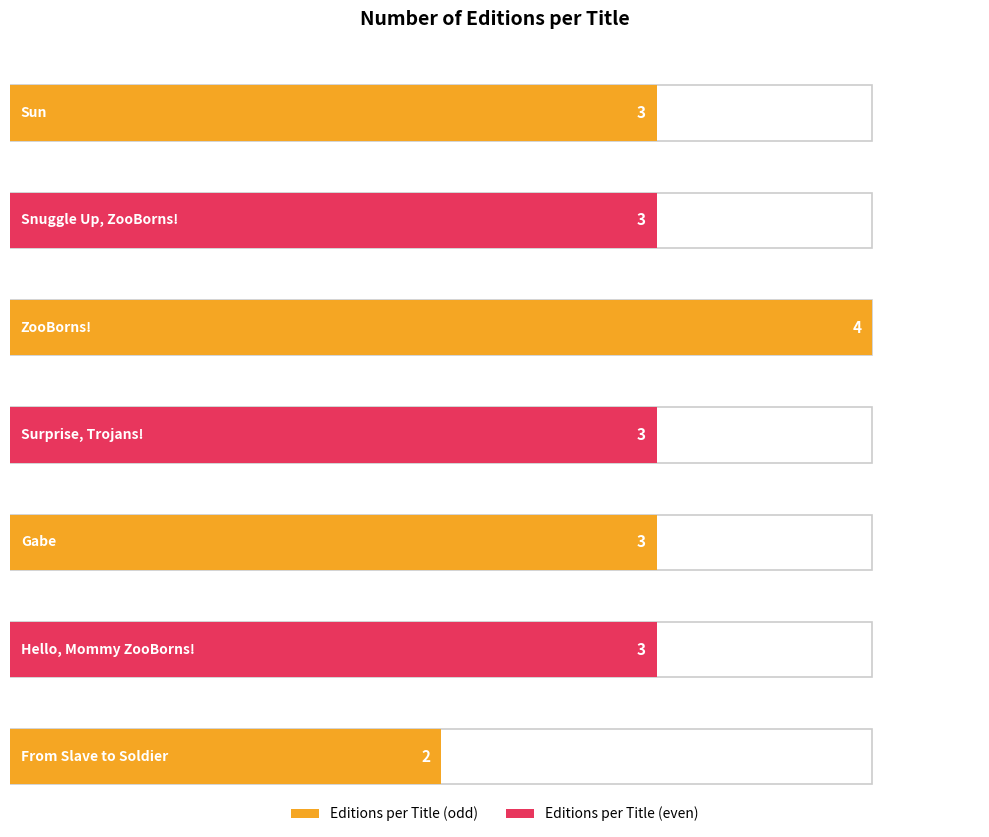

How many values are between 3 and 4?

6